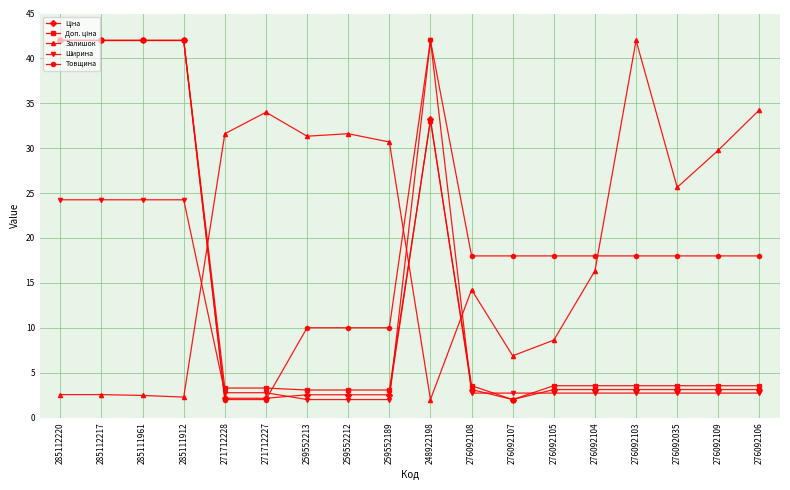

True or false: Товщина has a value of 12.1 at 276092108.

False